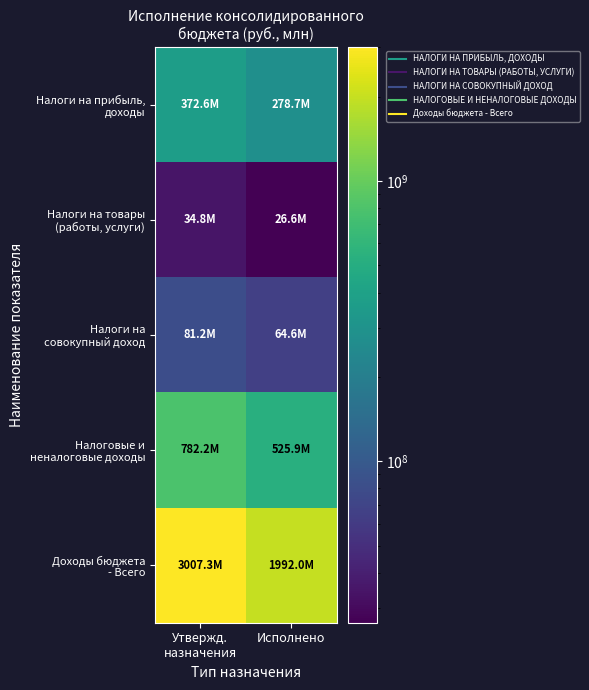

Rank the series at Исполнено from highest to lowest value.

Доходы бюджета - Всего, Налоговые и неналоговые доходы, Налоги на прибыль, доходы, Налоги на совокупный доход, Налоги на товары (работы, услуги)